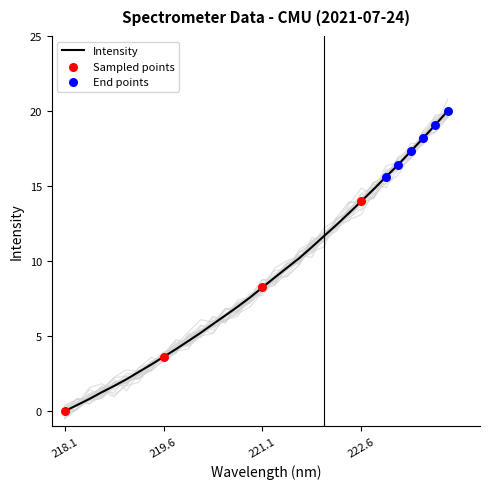

What is the change in value from 220.9264 to 223.5987?

+10.6